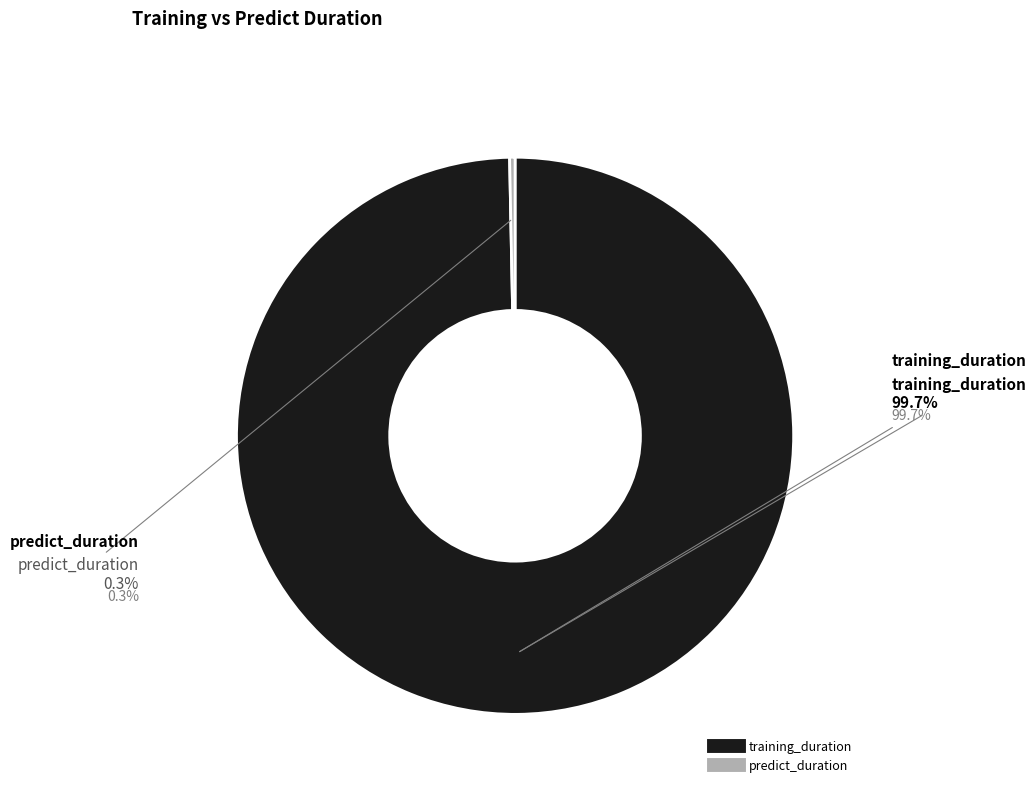

What is the smallest slice in the pie chart?

predict_duration